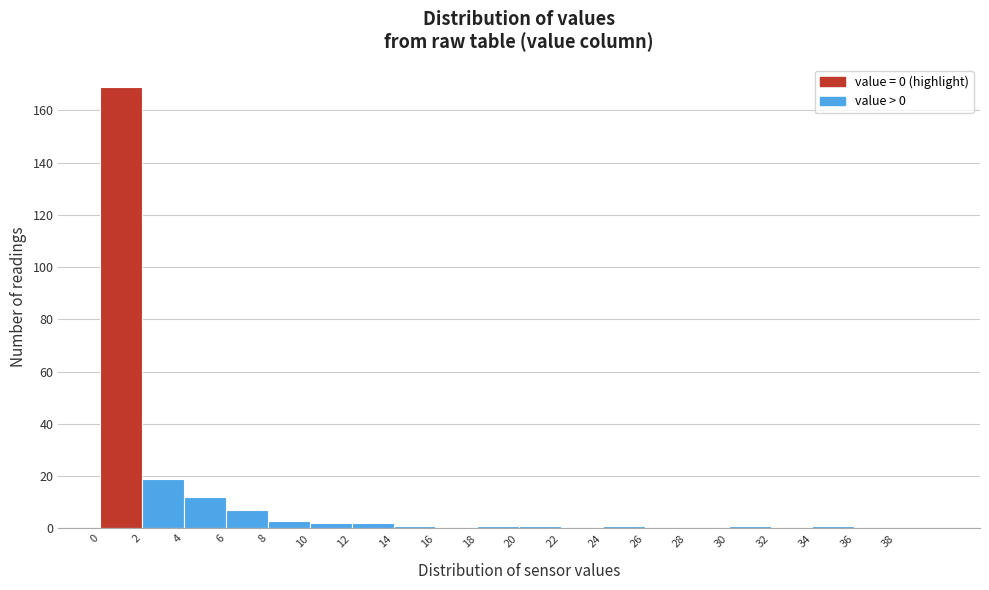

What is the height of the bar covering 4 to 6 on the x-axis? The values are not printed on the chart, so give them approximately, as read against the axis.

12